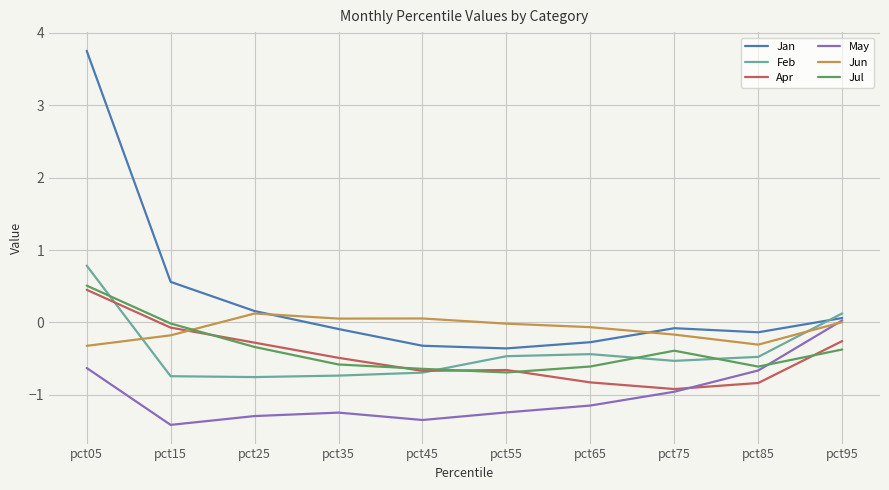

Which series has the widest spread of values?

Jan